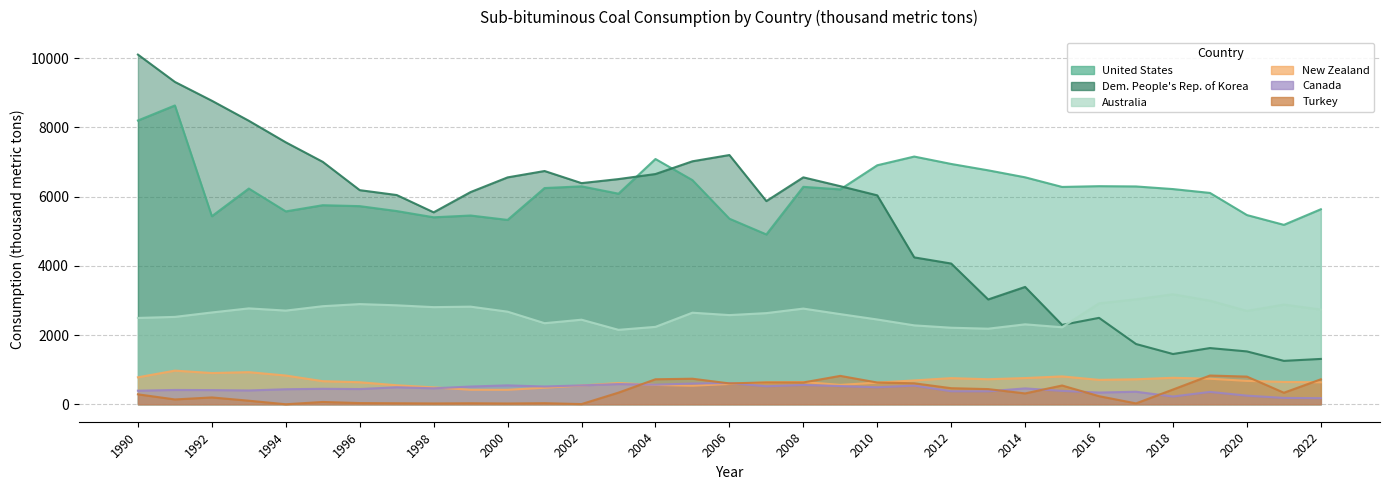

True or false: New Zealand and United States cross at least once.

False